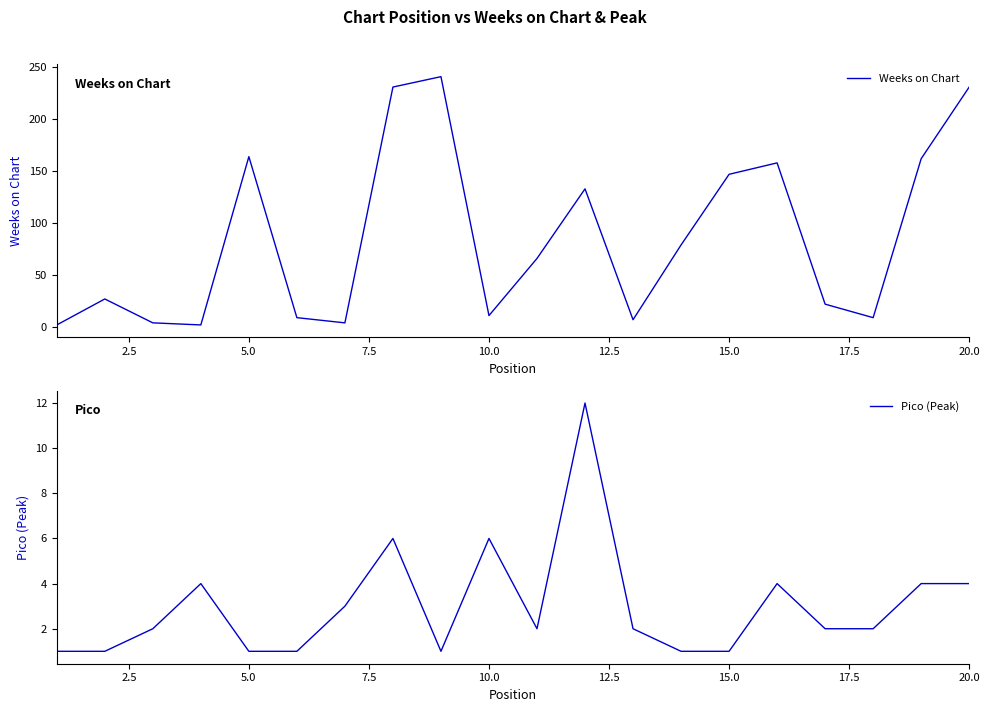

What is the maximum value for Weeks on Chart?

241